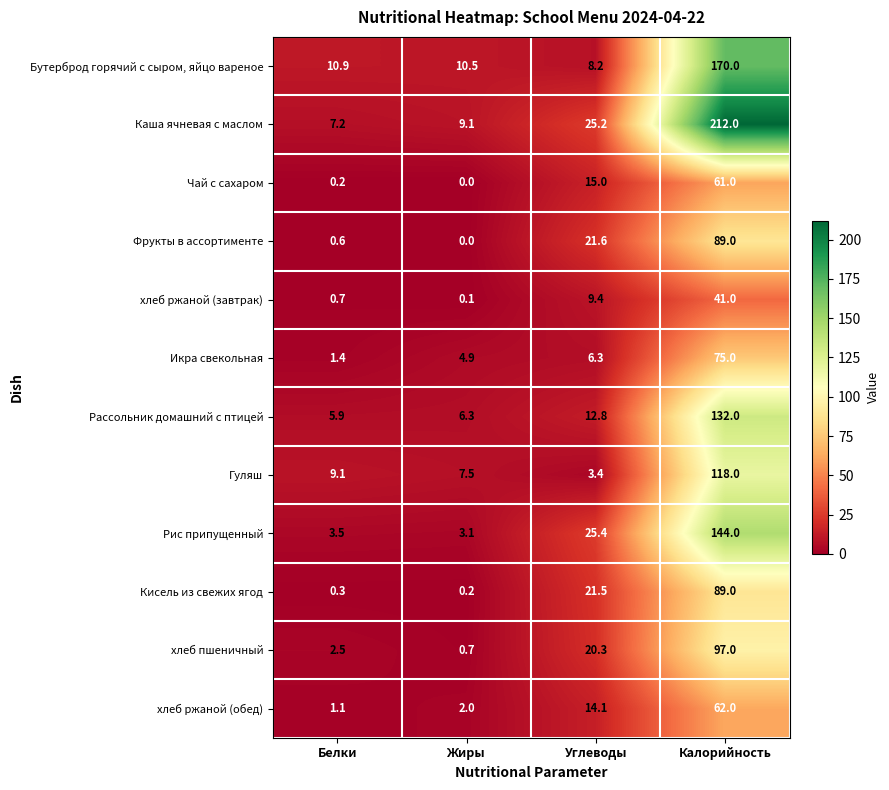

Is it true that хлеб ржаной (обед) equals 4.6 at Углеводы?

False